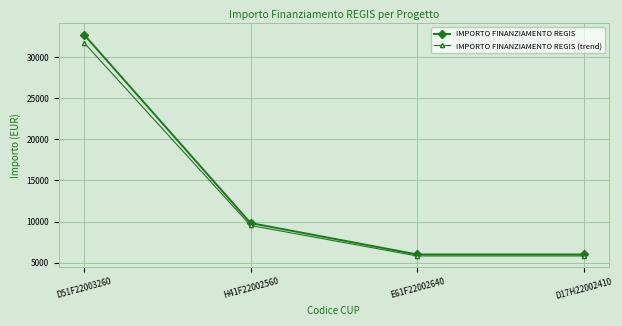

Count the IMPORTO FINANZIAMENTO REGIS values in the range 6003 to 32750.

4